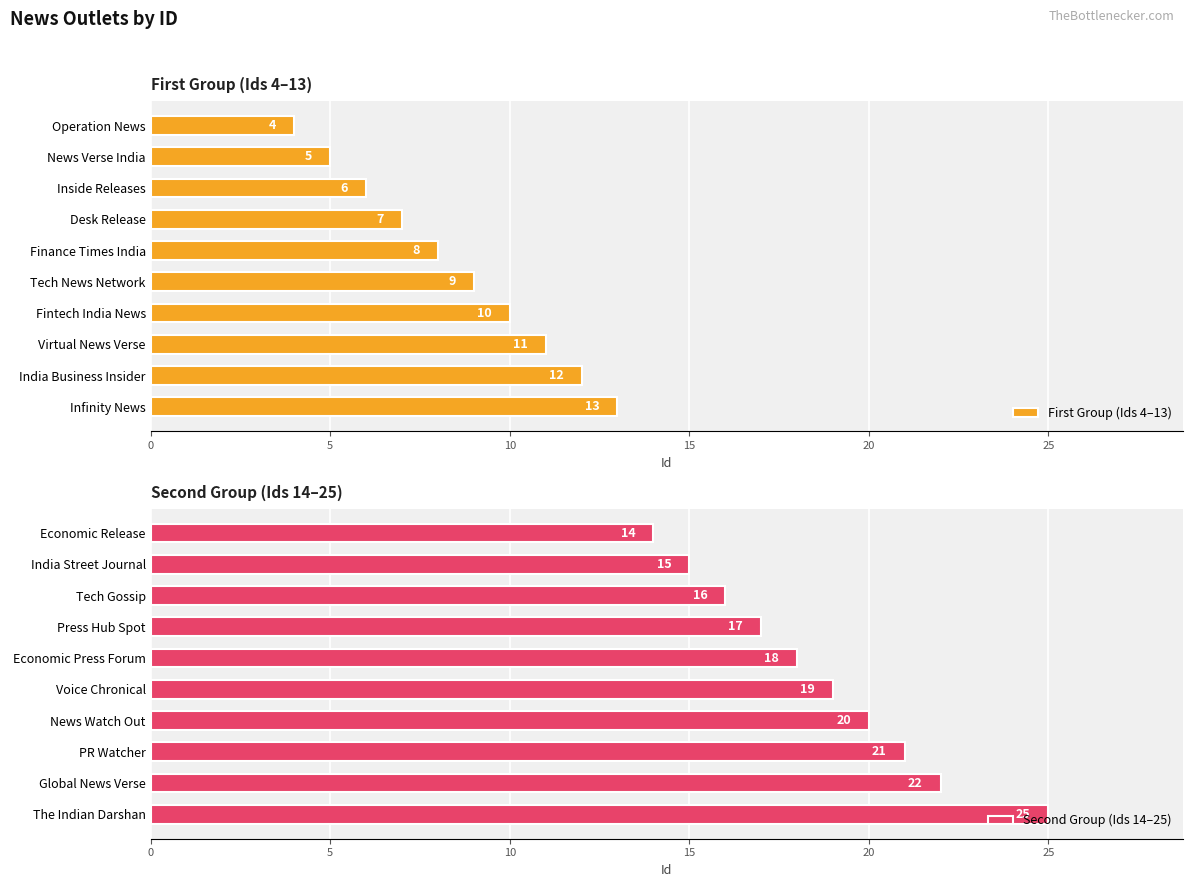

List the series in order of their peak value, lowest first.

First Group (Ids 4–13), Second Group (Ids 14–25)